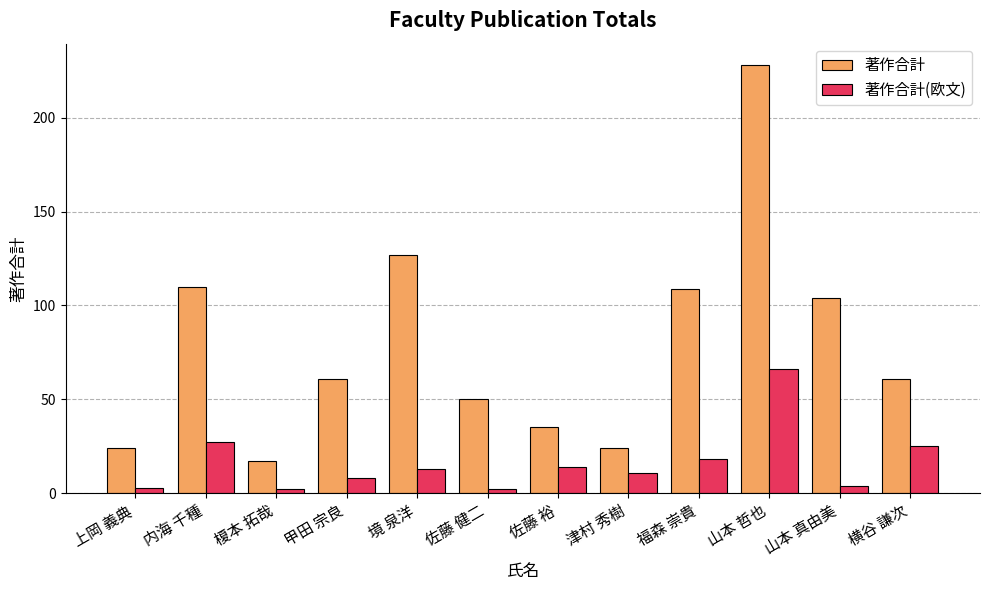

Is it true that 著作合計 equals 228 at 山本 哲也?

True